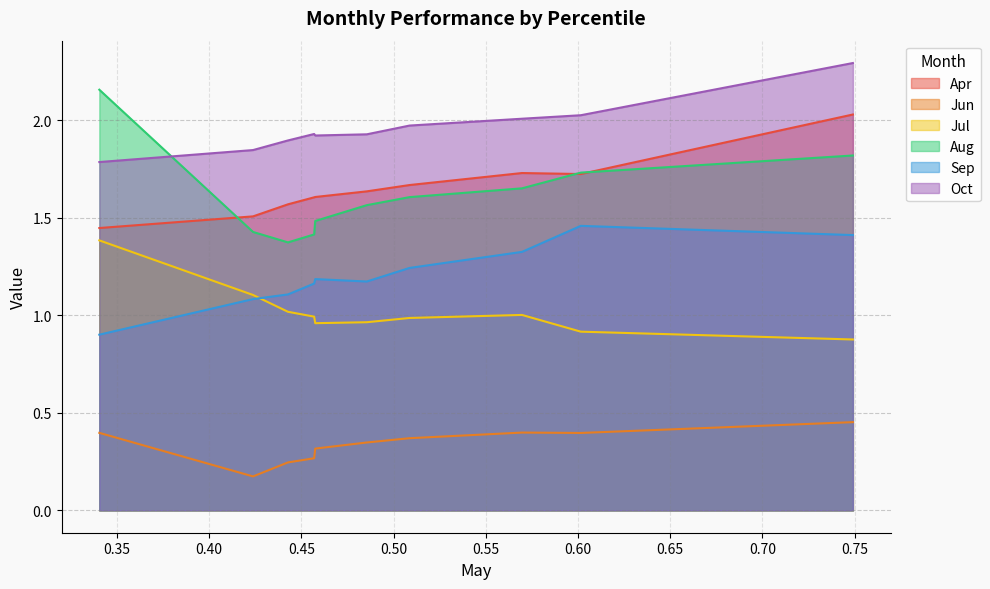

What are all the series names shown in the legend?

Apr, Jun, Jul, Aug, Sep, Oct